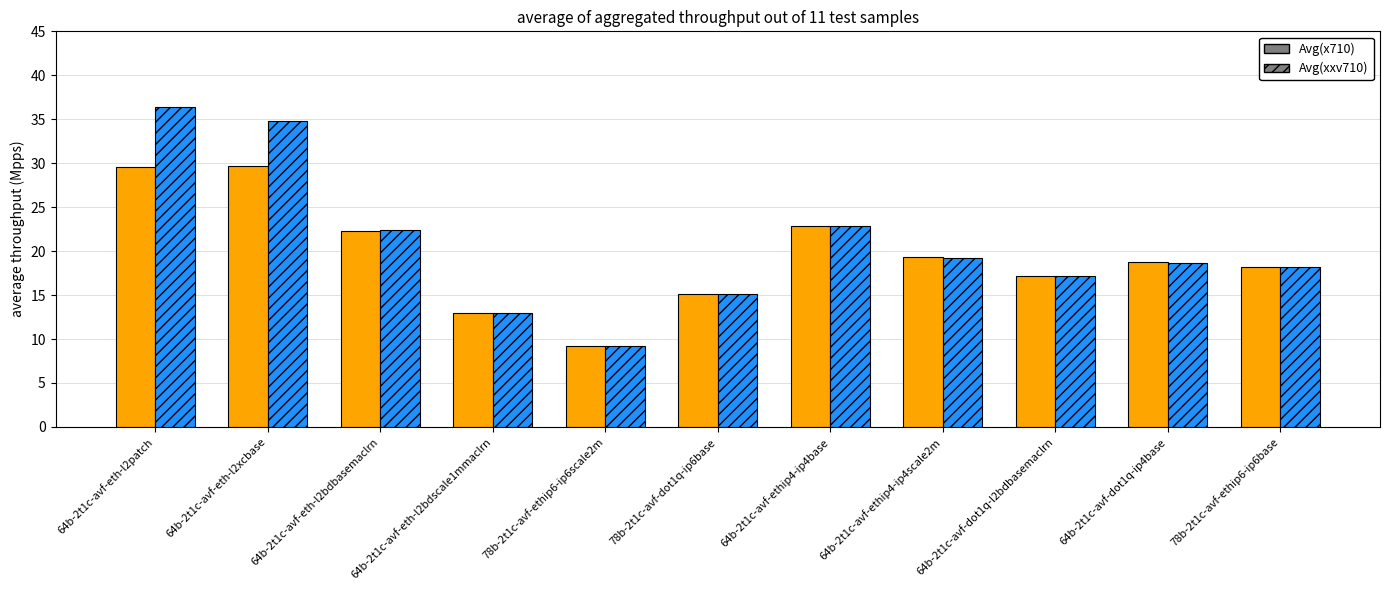

List the series in order of their overall mean, highest first.

Avg(xxv710), Avg(x710)